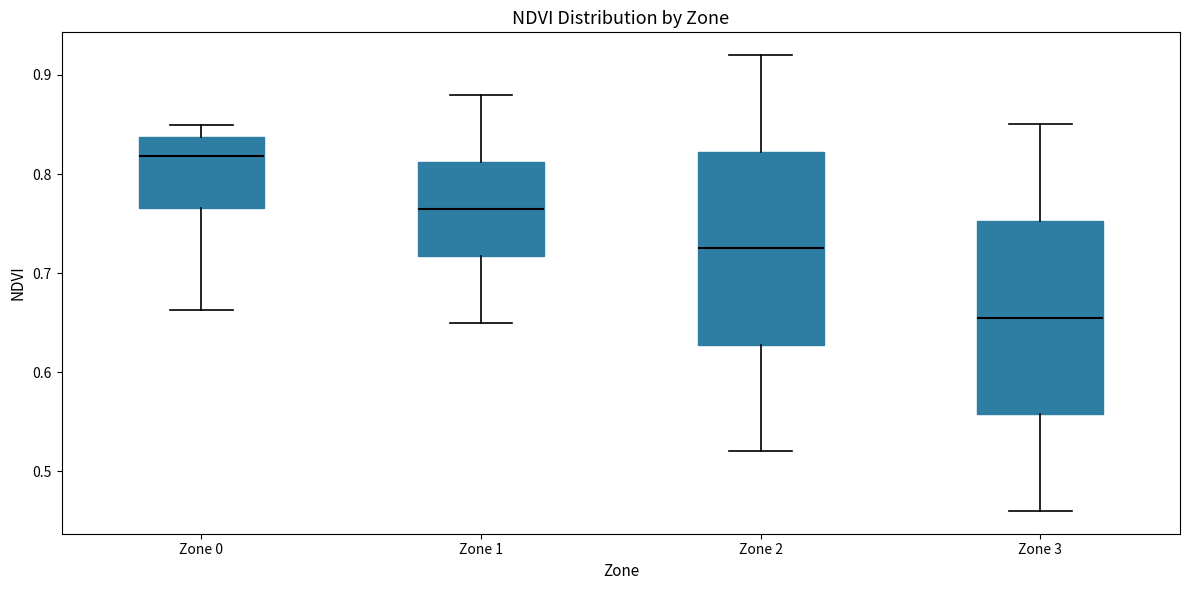

Reading left to right, transcribe this box plot: for each box, give where its median line is, the range the box spans, and where its two whiskers end, as read against the y-axis. The values are not printed on the chart, so give them approximately, as read against the axis.

Zone 0: median 0.82, box 0.77 to 0.84, whiskers 0.66 to 0.85
Zone 1: median 0.77, box 0.72 to 0.81, whiskers 0.65 to 0.88
Zone 2: median 0.73, box 0.63 to 0.82, whiskers 0.52 to 0.92
Zone 3: median 0.66, box 0.56 to 0.75, whiskers 0.46 to 0.85